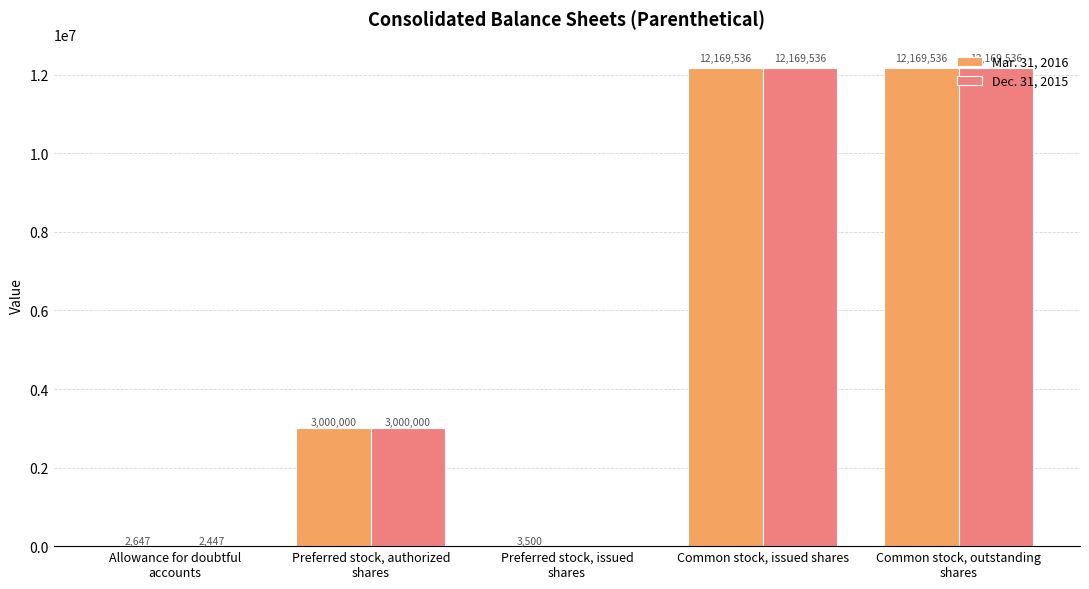

Reading right to left, extract all data points from this chart.

Mar. 31, 2016: Common stock, outstanding
shares=12169536	Common stock, issued shares=12169536	Preferred stock, issued
shares=3500	Preferred stock, authorized
shares=3000000	Allowance for doubtful
accounts=2647
Dec. 31, 2015: Common stock, outstanding
shares=12169536	Common stock, issued shares=12169536	Preferred stock, issued
shares=0	Preferred stock, authorized
shares=3000000	Allowance for doubtful
accounts=2447